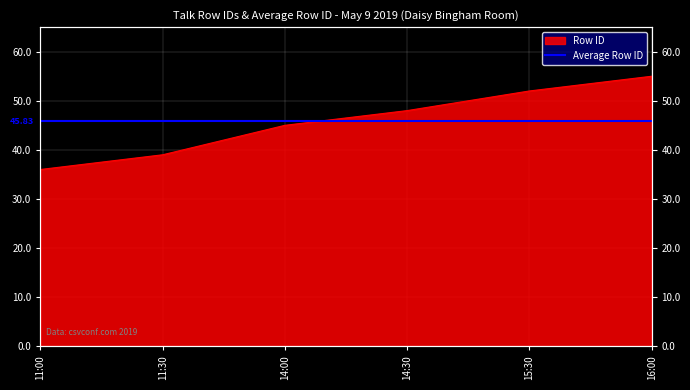

List the labels in order of value, smallest first.

11:00, 11:30, 14:00, 14:30, 15:30, 16:00